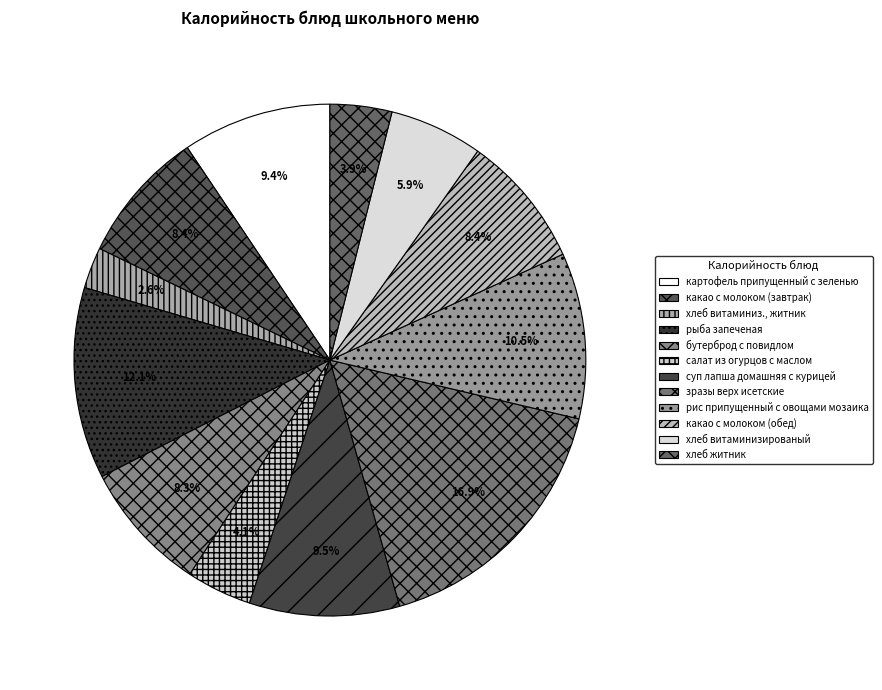

What percentage is the суп лапша домашняя с курицей slice, to the nearest percent?

9%